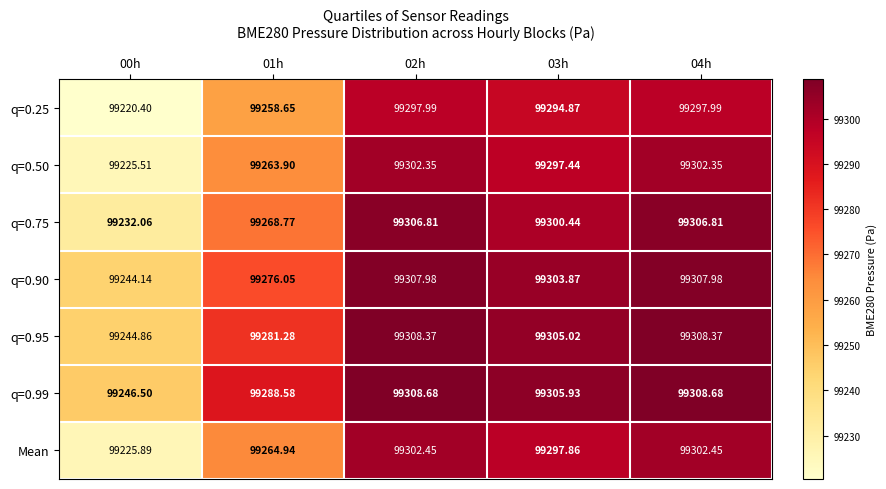

How many values in the q=0.99 series are below 99305?

2